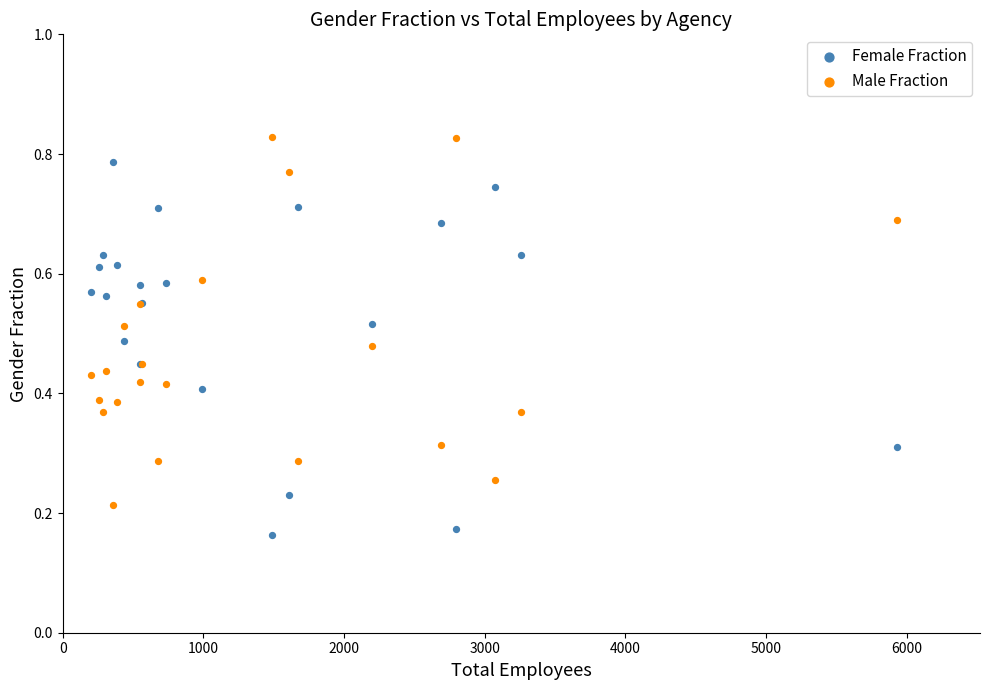

What are all the series names shown in the legend?

Female Fraction, Male Fraction